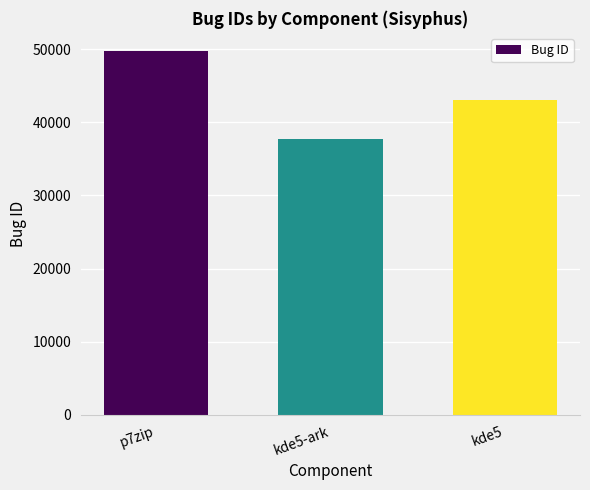

What is the change in value from p7zip to kde5?

-6753